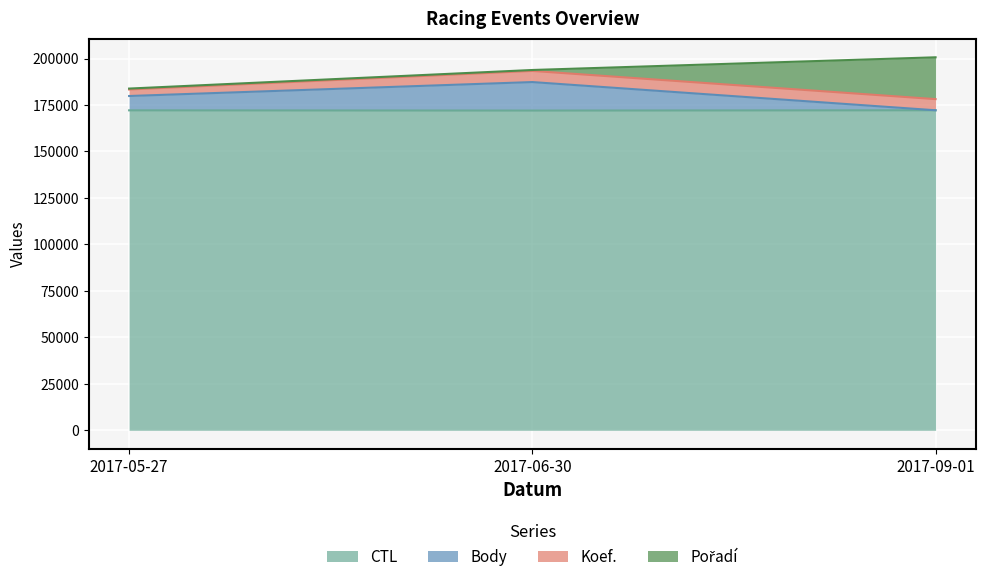

What is the sum of the CTL values at 2017-05-27 and 2017-06-30?

344126